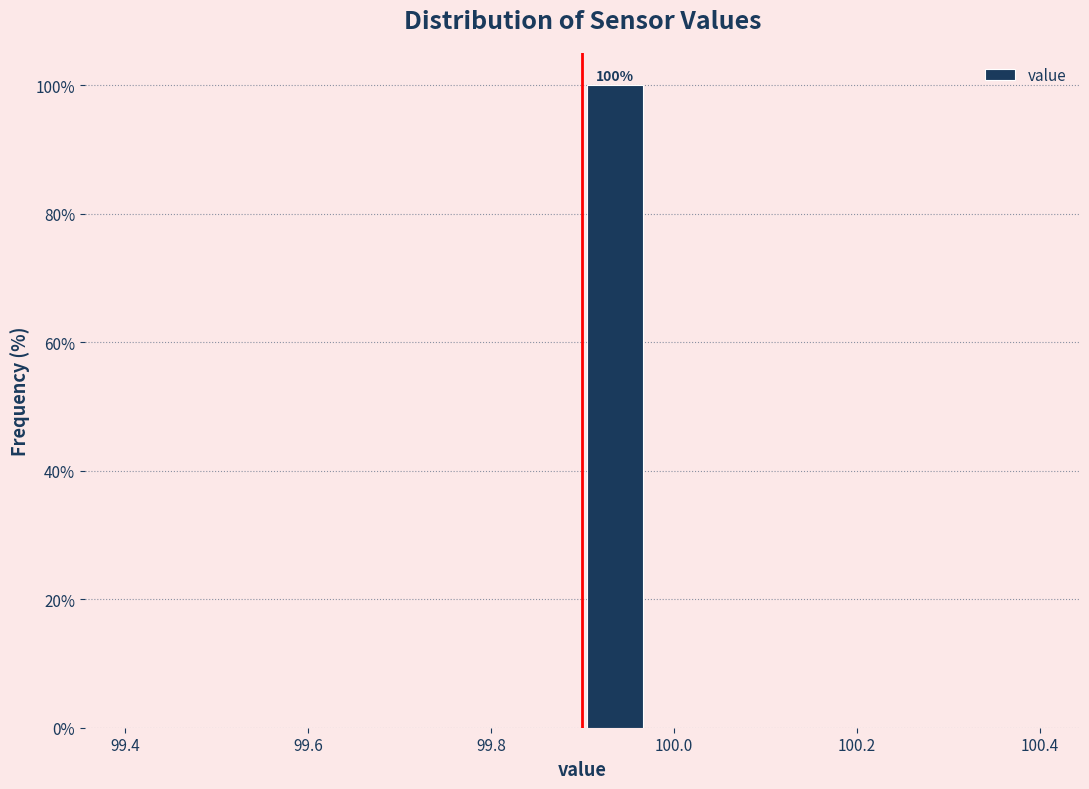

Read against the x-axis, roughly where is the centre of the tallest bar?

99.94